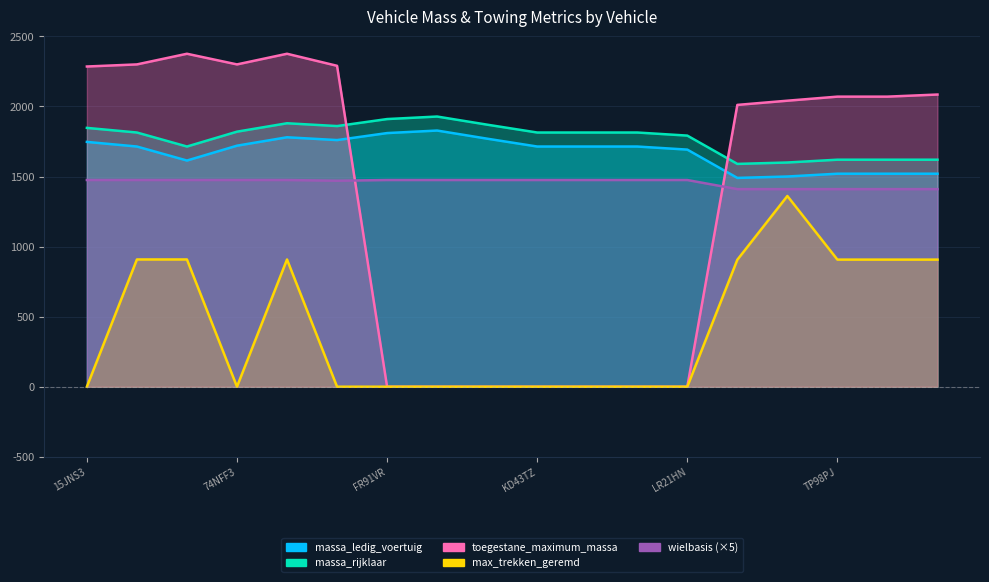

How many distinct data groups are displayed?

5